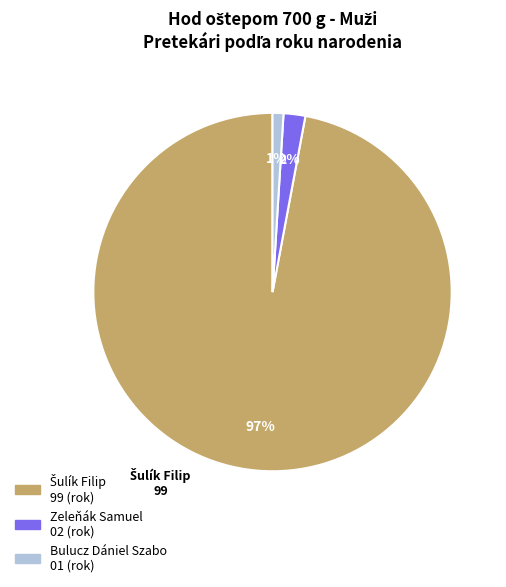

Does any single category account for the majority?

Yes